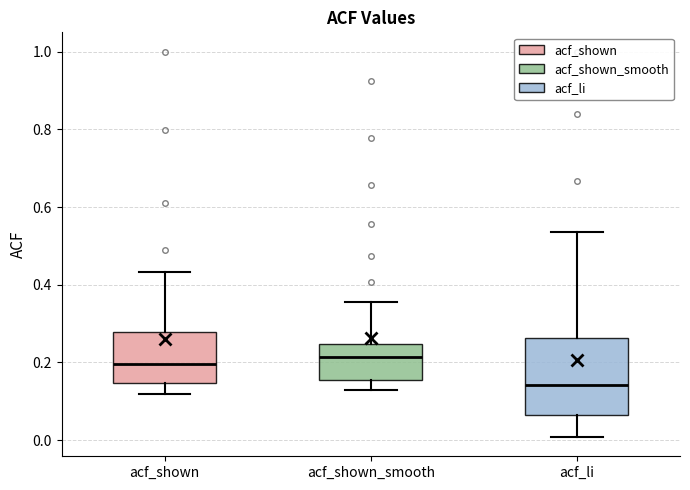

Reading left to right, transcribe this box plot: for each box, give where its median line is, the range the box spans, and where its two whiskers end, as read against the y-axis. The values are not printed on the chart, so give them approximately, as read against the axis.

acf_shown: median 0.20, box 0.14 to 0.28, whiskers 0.12 to 0.44
acf_shown_smooth: median 0.22, box 0.16 to 0.24, whiskers 0.14 to 0.36
acf_li: median 0.14, box 0.06 to 0.26, whiskers 0.00 to 0.54